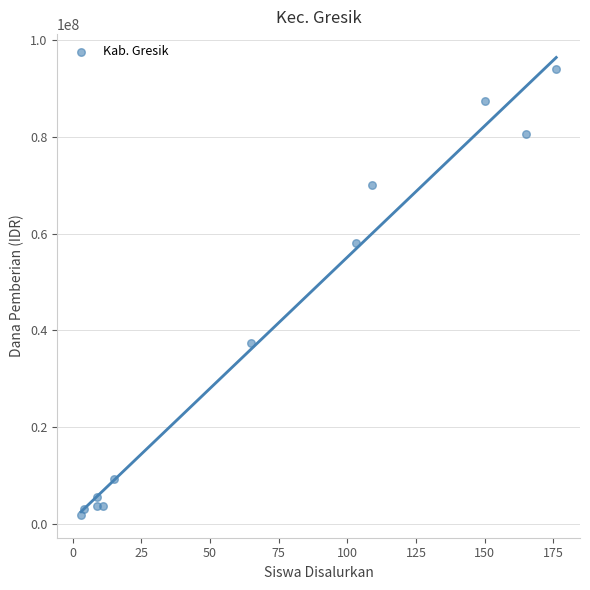

What is the range of X values (max minus min)?

173